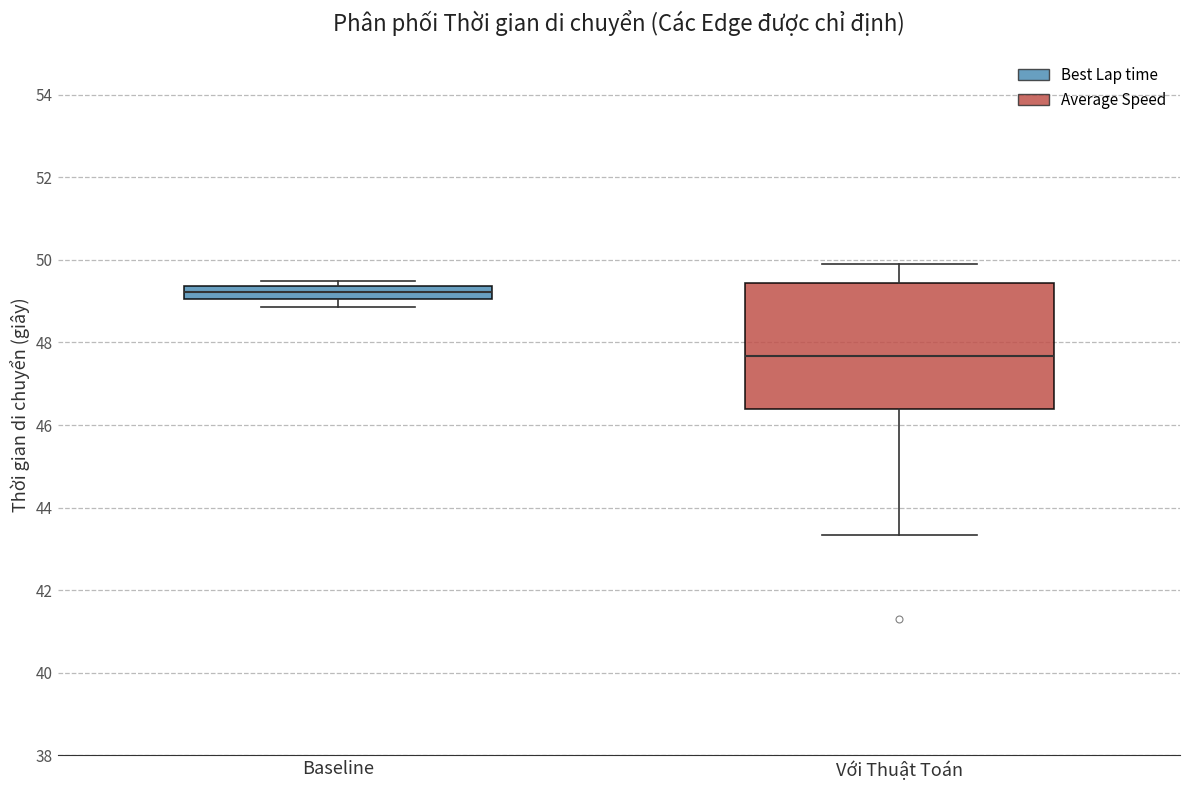

Which box has the highest median line?

Baseline